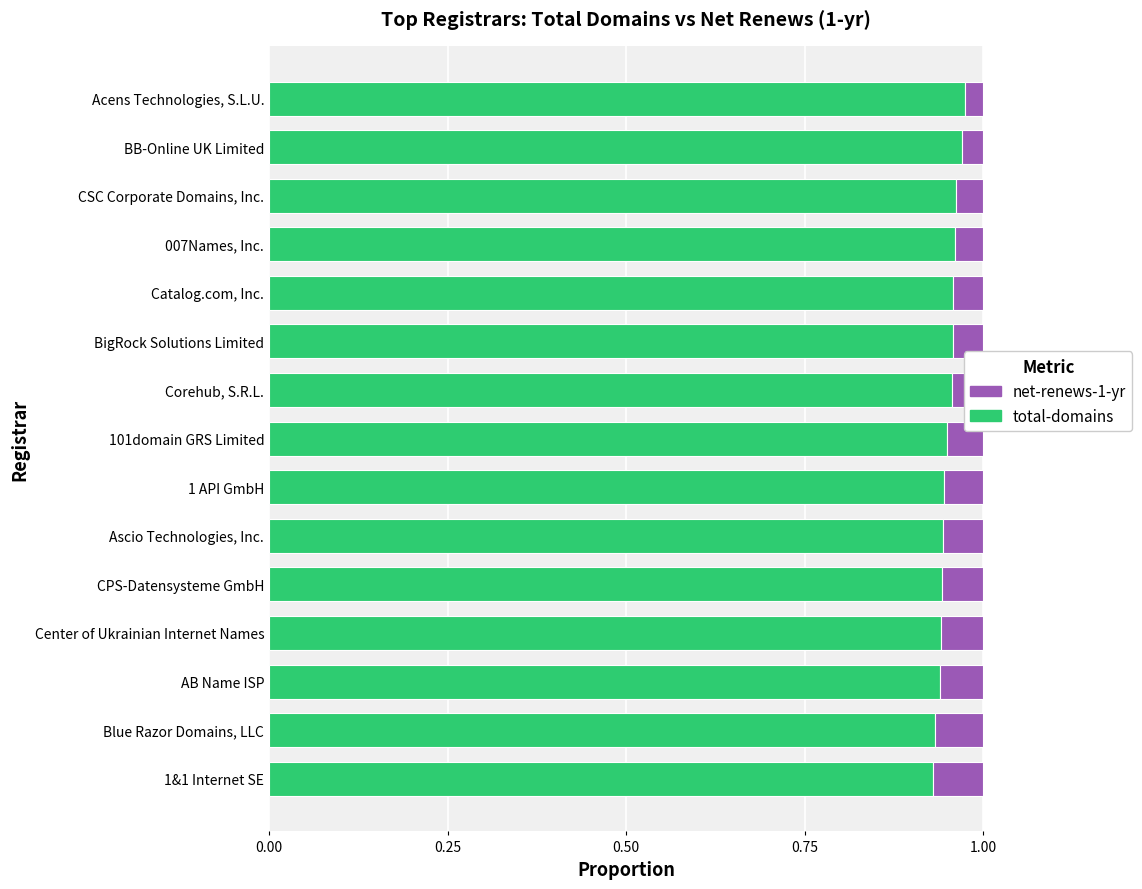

What is the sum of the total-domains values at 1 API GmbH and BB-Online UK Limited?

1.9